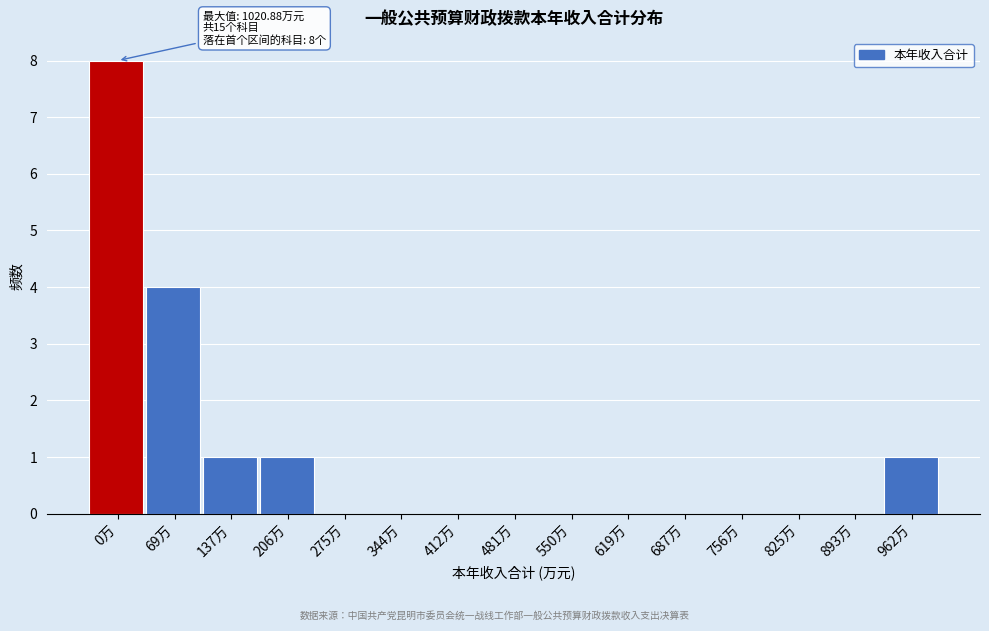

Reading left to right, what are all the values shown in this chart?

0万=8	69万=4	137万=1	206万=1	275万=0	344万=0	412万=0	481万=0	550万=0	619万=0	687万=0	756万=0	825万=0	893万=0	962万=1